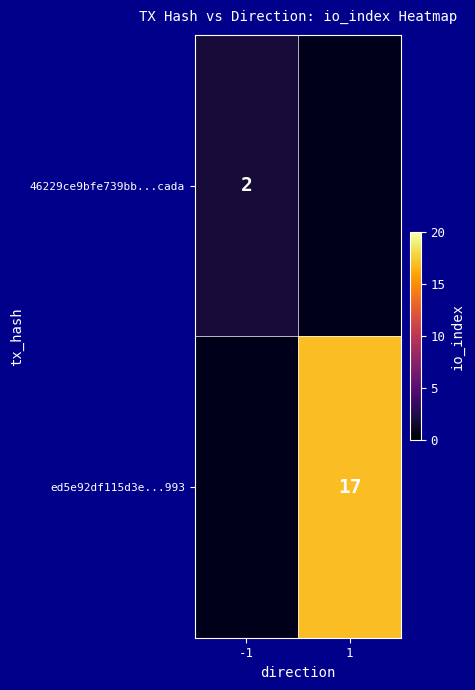

The value of 46229ce9bfe739bb...cada at -1 is 2. True or false?

True